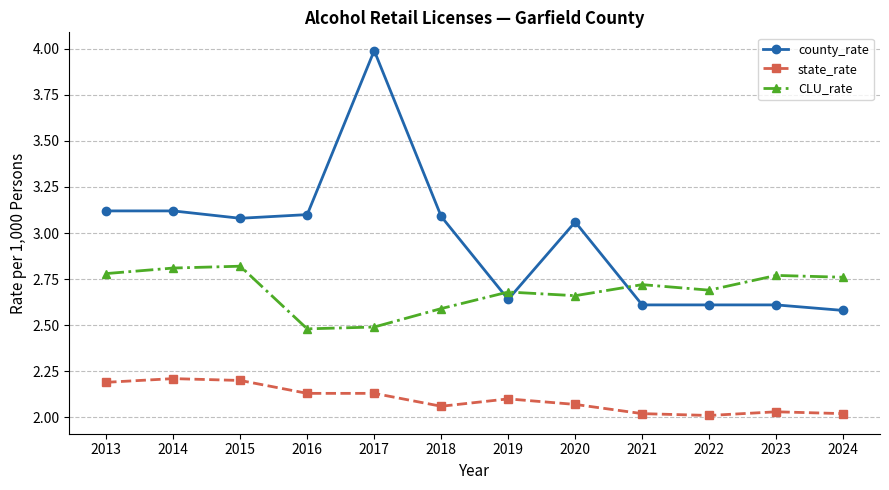

Which category has the lowest value in the county_rate series?

2024